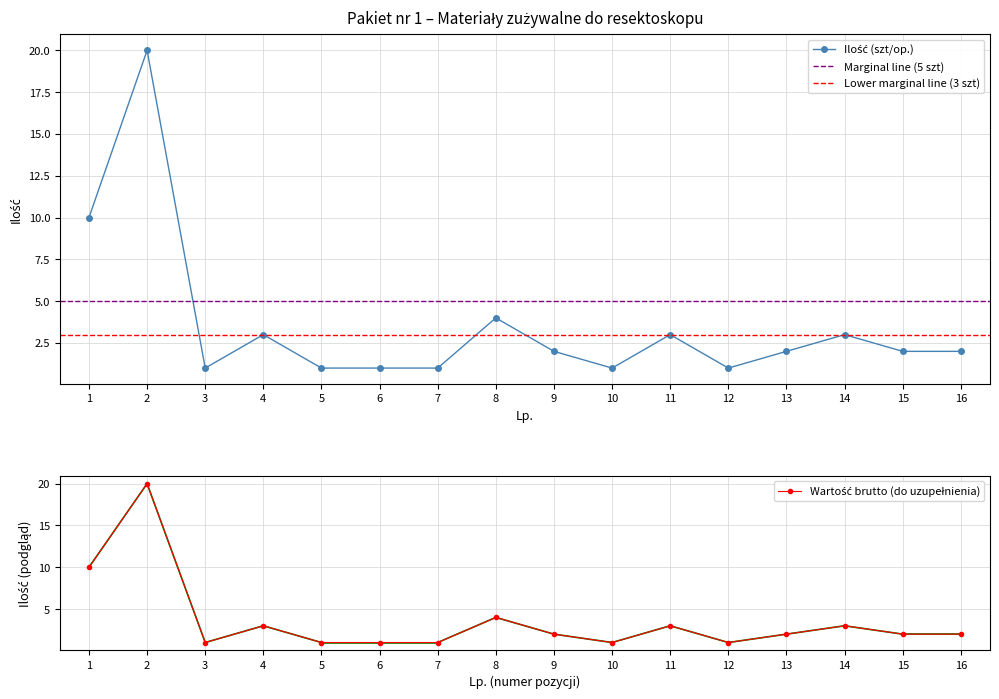

What is the average value?

4